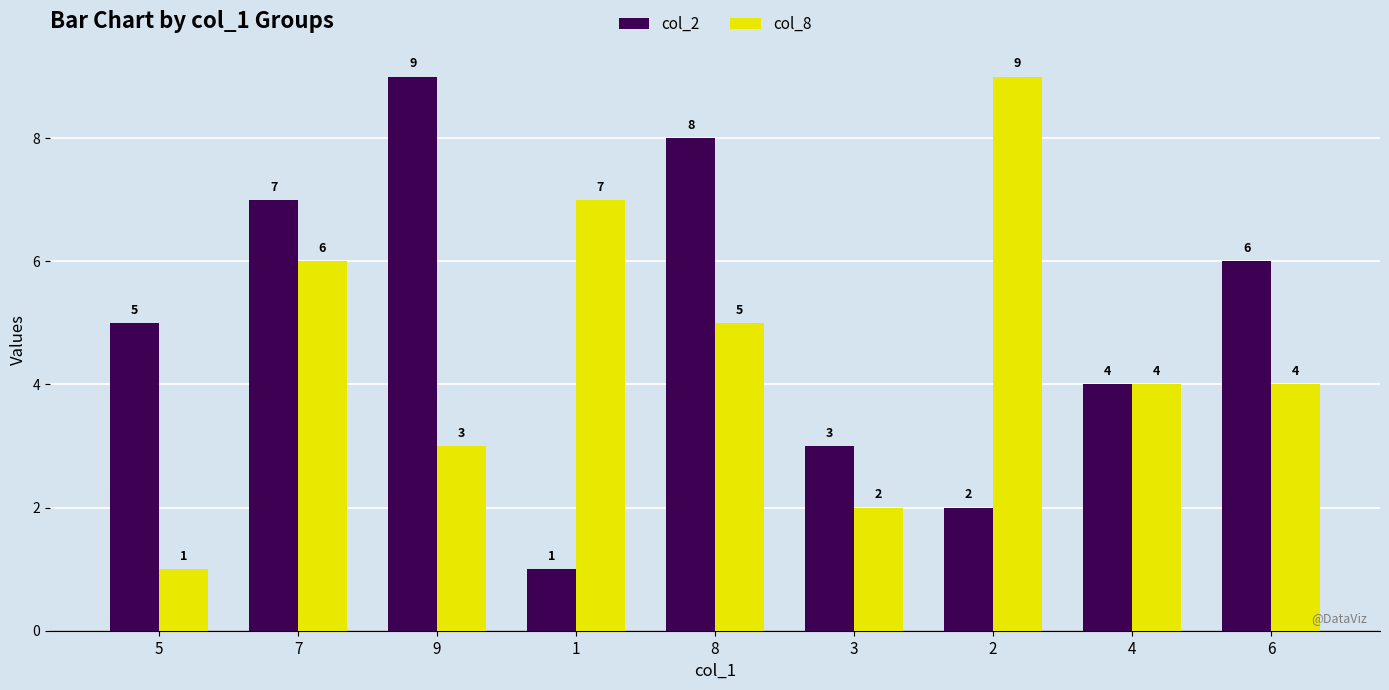

The col_8 series shows 5 at 1. True or false?

False